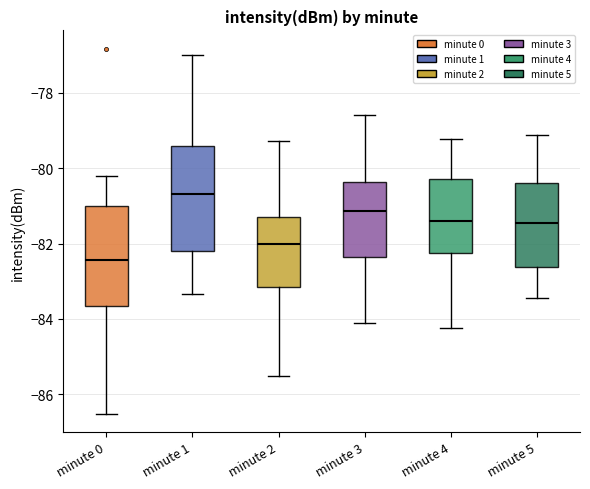

Where is the lower edge of the box for minute 0 on the y-axis? The values are not printed on the chart, so give them approximately, as read against the axis.

-83.6